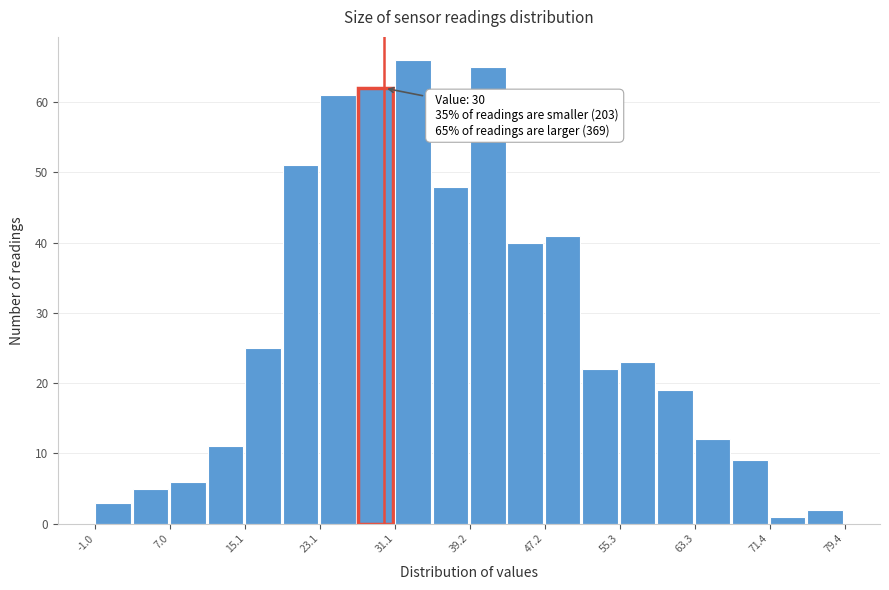

Which range on the x-axis has the tallest bar?

31 to 35